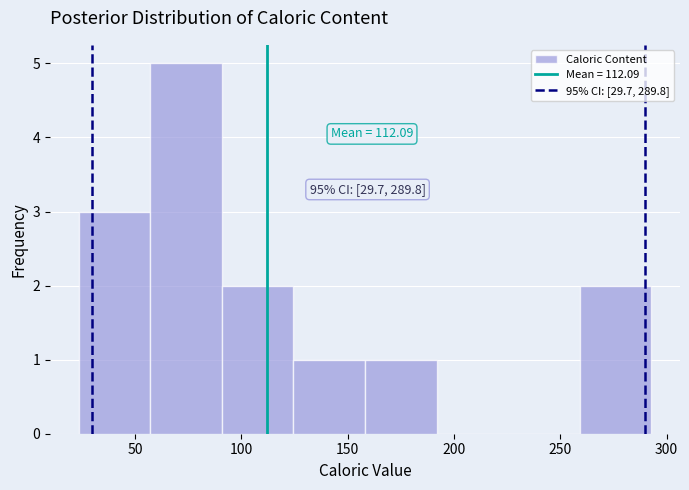

Which range on the x-axis has the tallest bar?

55 to 90